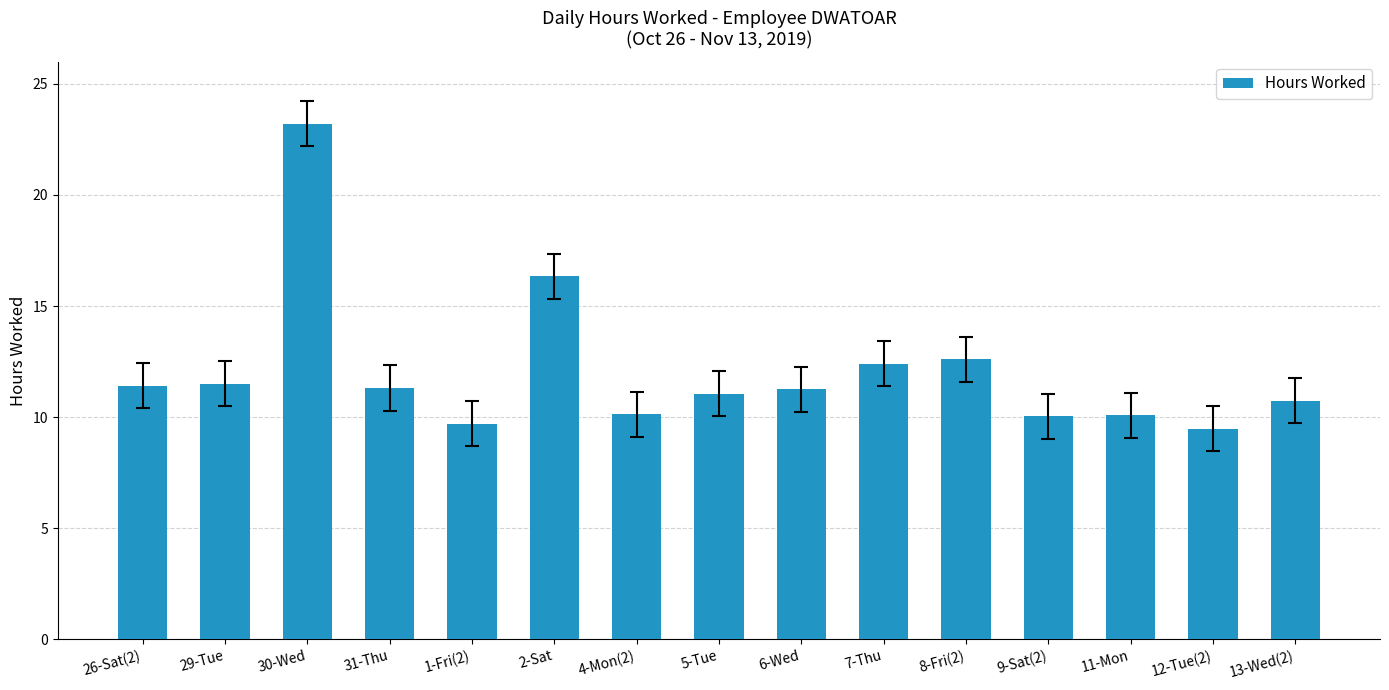

At which category does the chart reach its minimum across all series?

12-Tue(2)